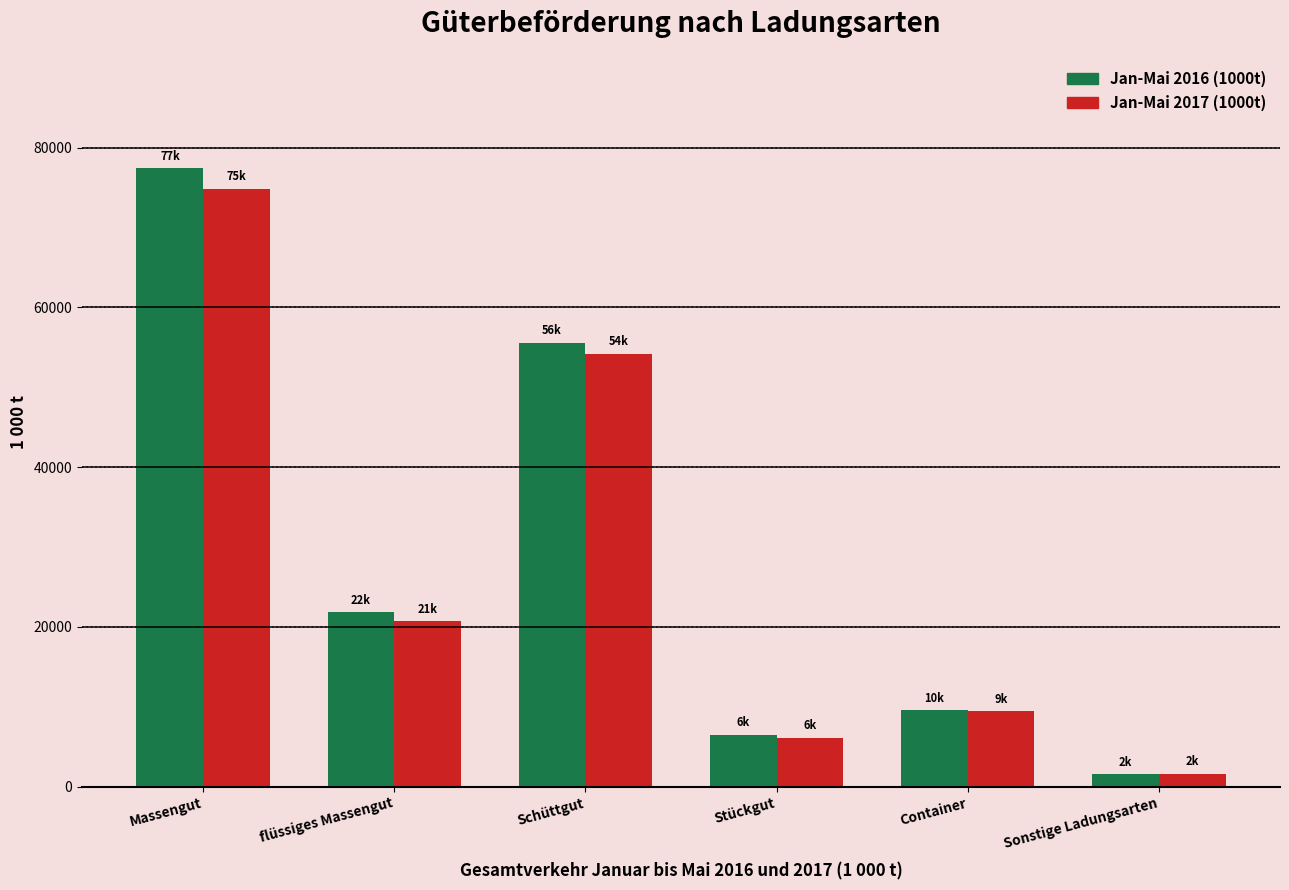

How many categories are shown in the chart?

6